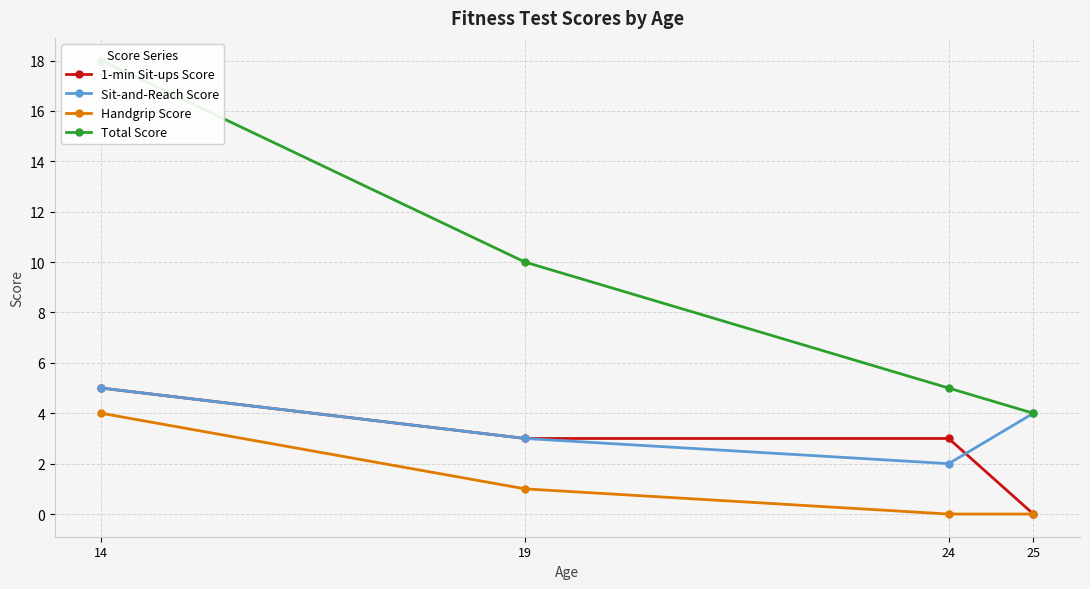

The Total Score series shows 4 at 25. True or false?

True